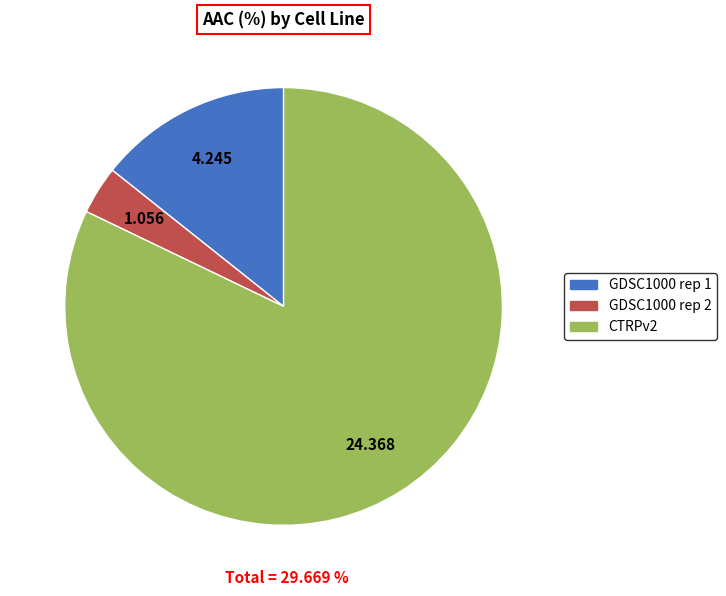

Is it true that GDSC1000 rep 2 is 4% of the pie?

True